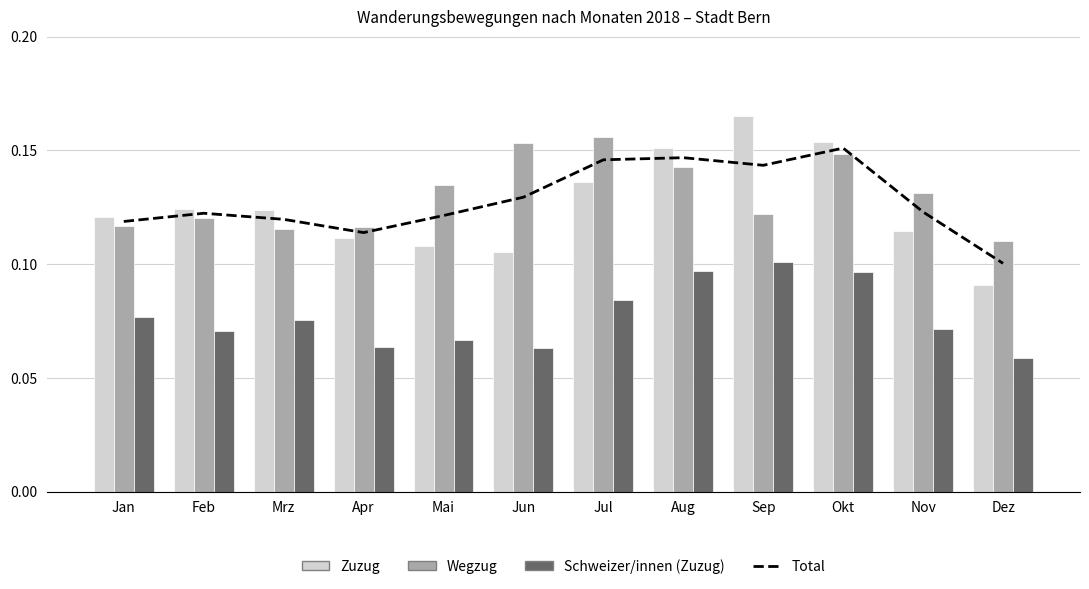

What is the label of the 12th bar from the right?

Jan